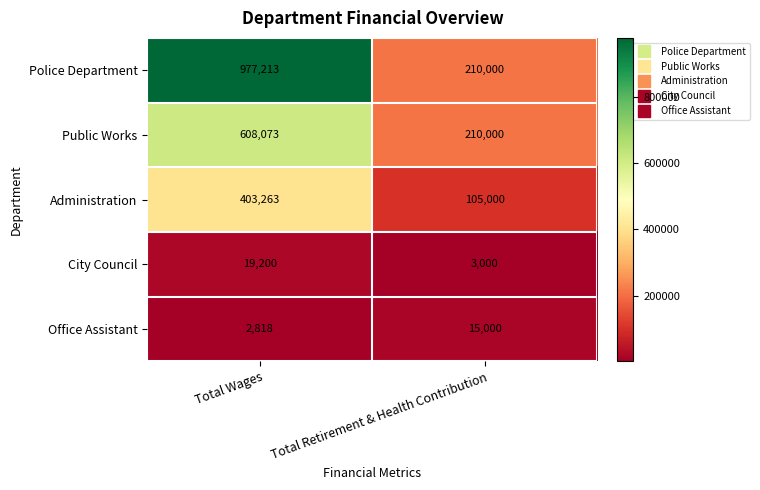

Which series has the largest total across all categories?

Police Department